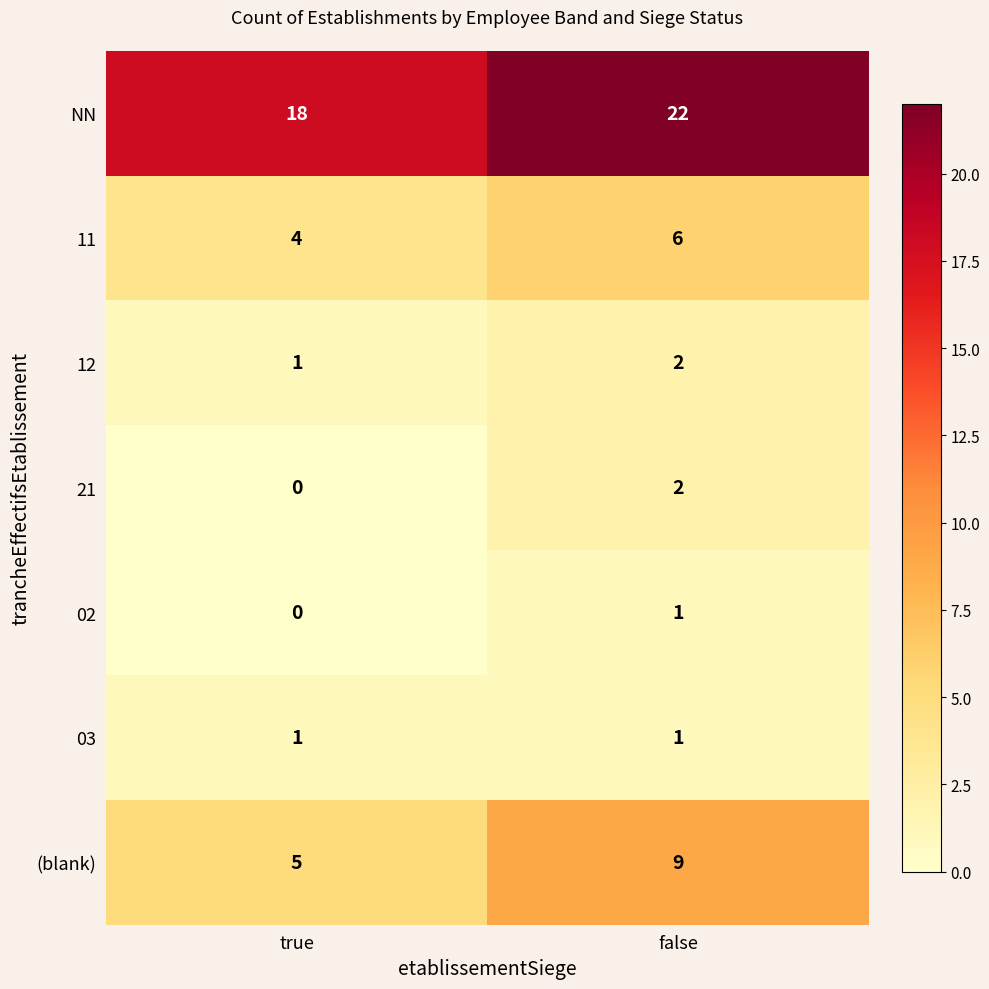

True or false: 11 has a value of 4 at true.

True